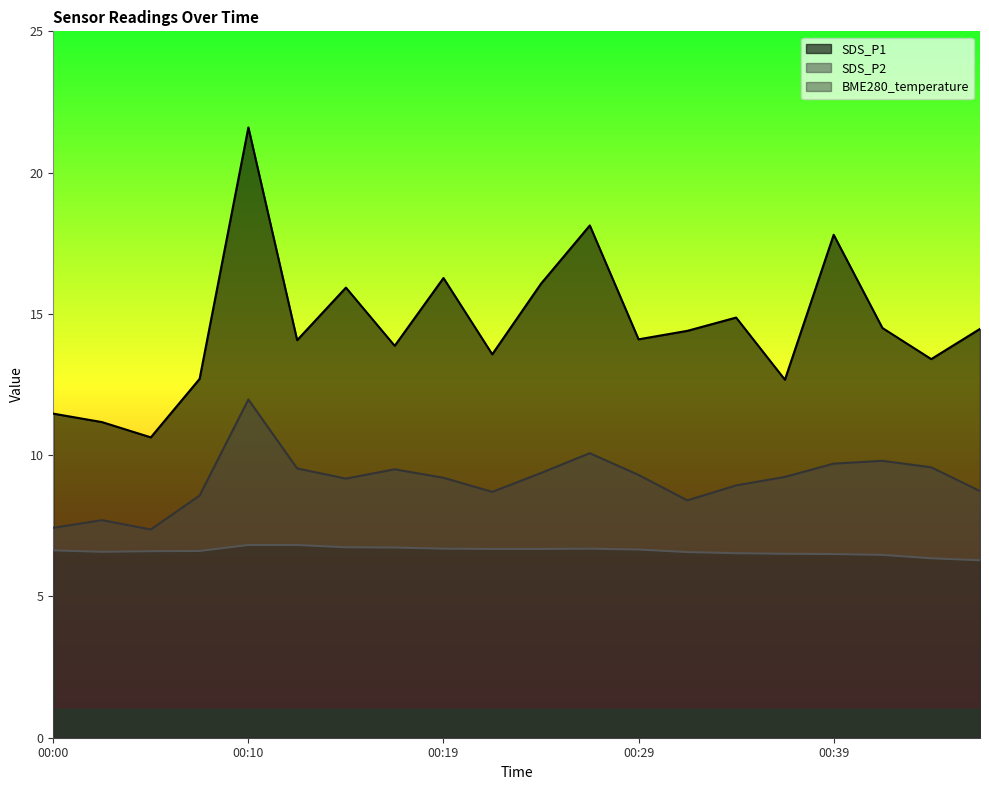

True or false: SDS_P2 and SDS_P1 intersect in this chart.

False